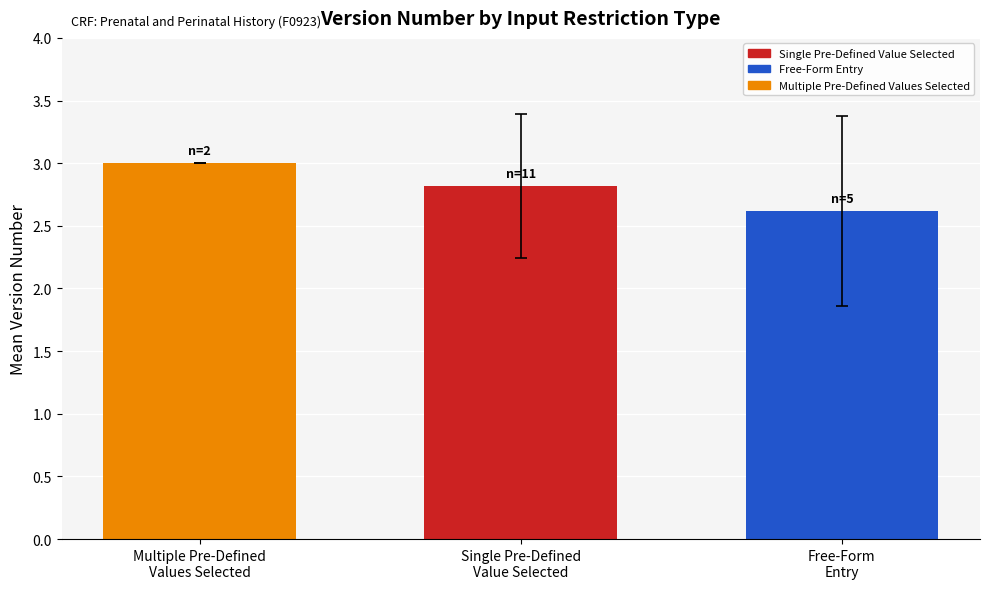

Reading left to right, extract all data points from this chart.

3.0	2.8	2.6